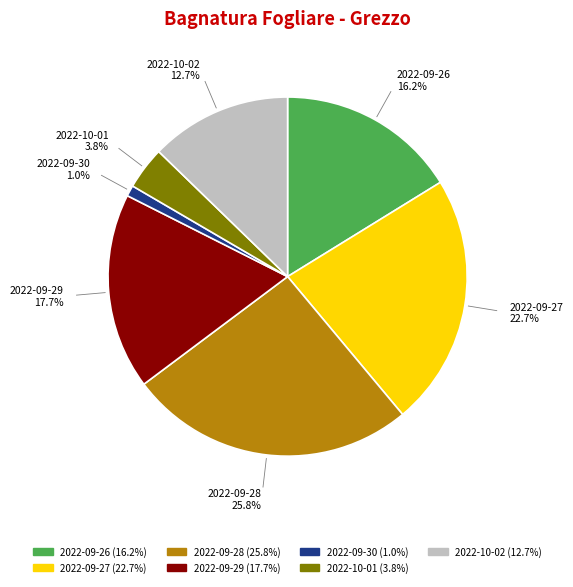

True or false: 2022-09-28 accounts for 18% of the total.

False